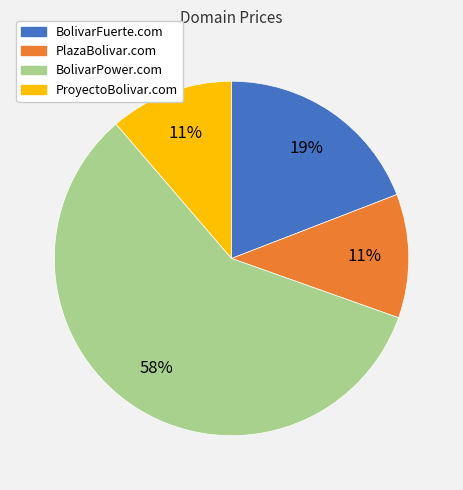

Which slice is the largest?

BolivarPower.com